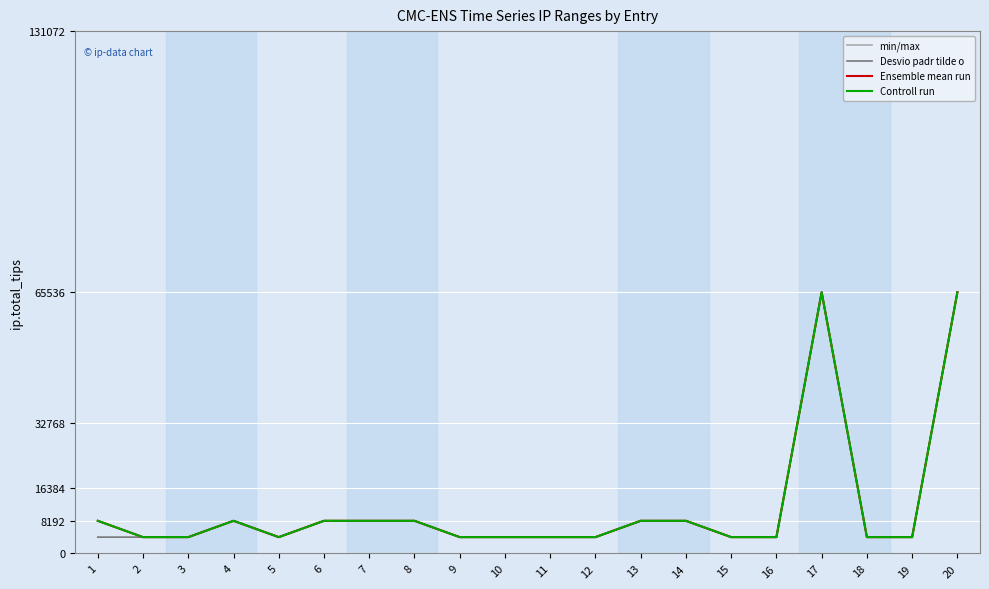

What is the total value across all series at 13?

32768